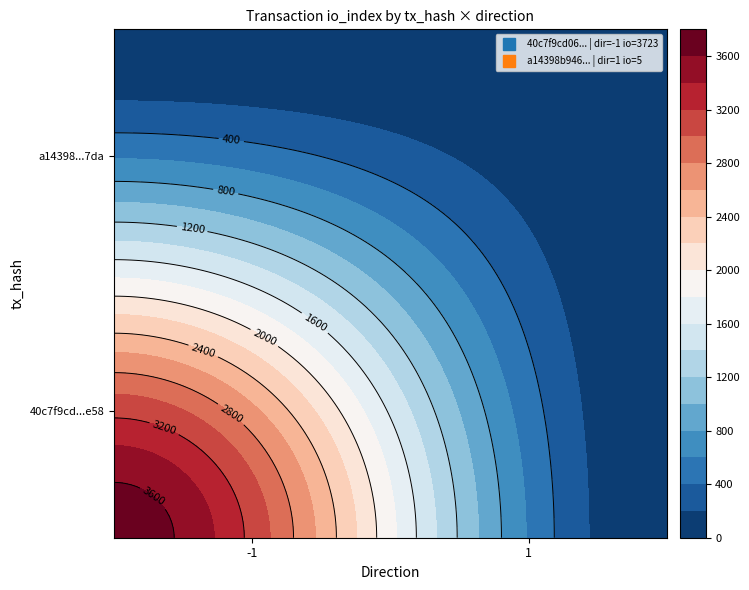

The value of a14398b946fb80eb5c391e946ddb030d3a677da at direction is 0. True or false?

False